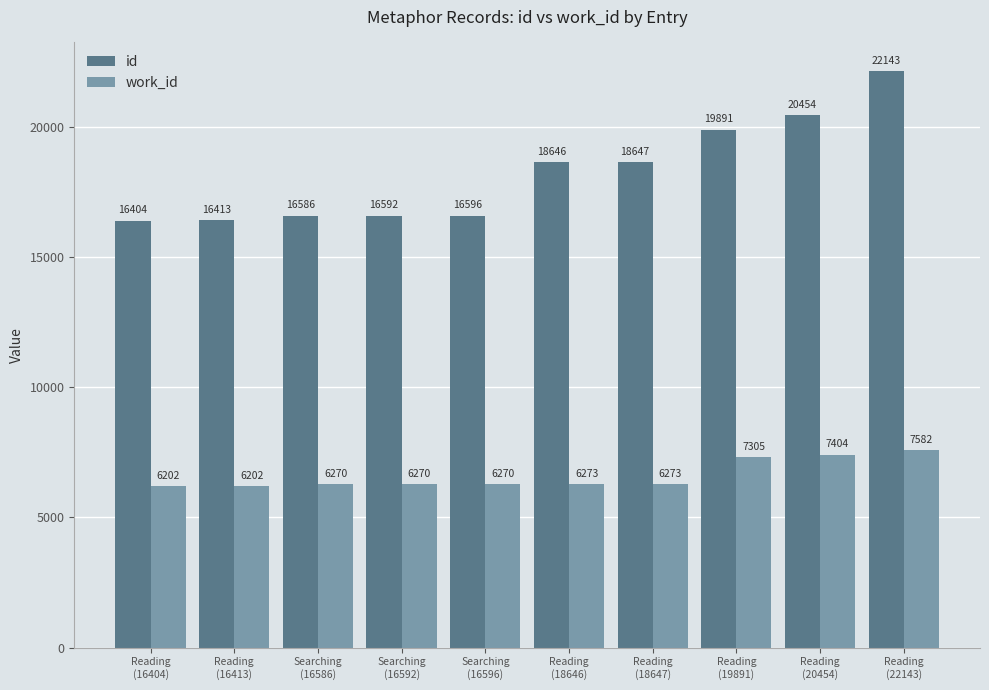

Which series has the largest range (max minus min)?

id